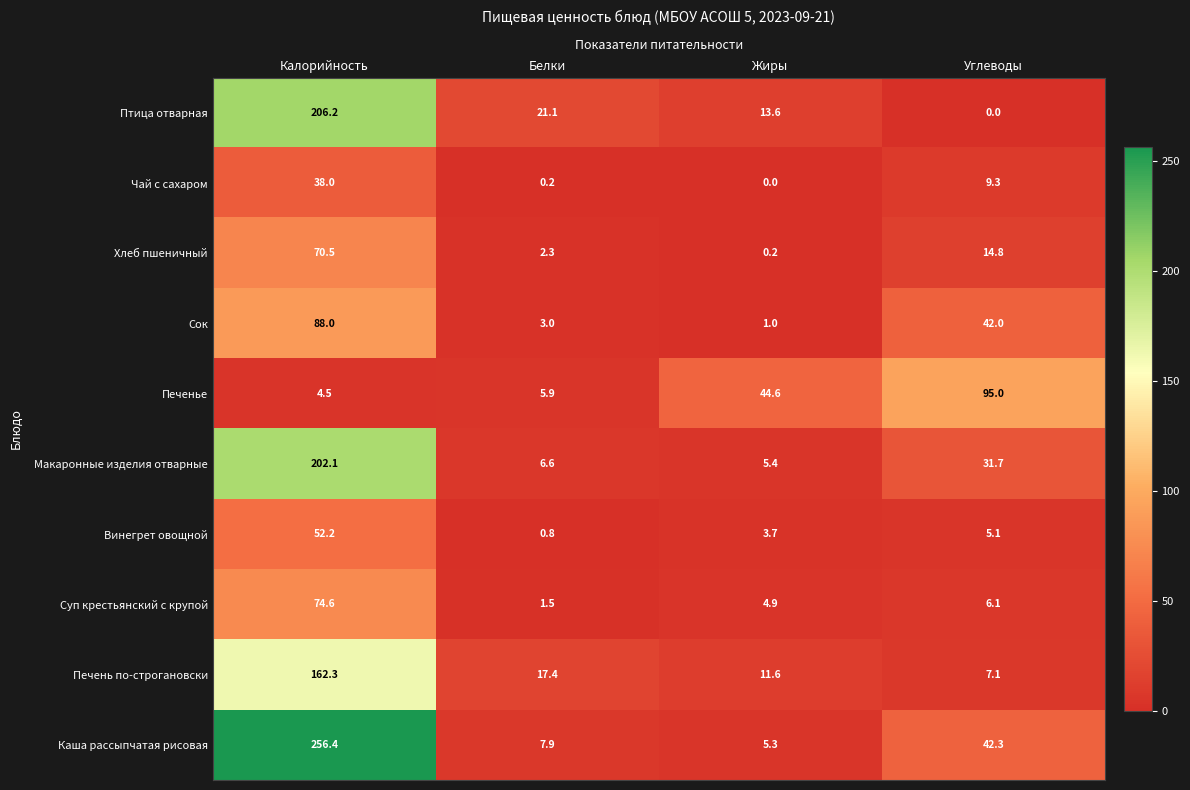

What is the approximate value of Хлеб пшеничный at Углеводы?

14.8